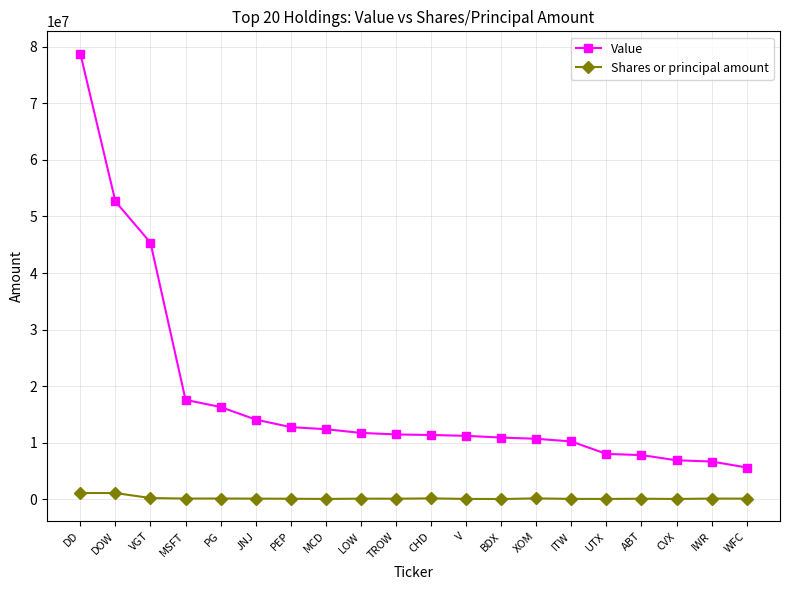

What is the greatest value displayed?

78790000